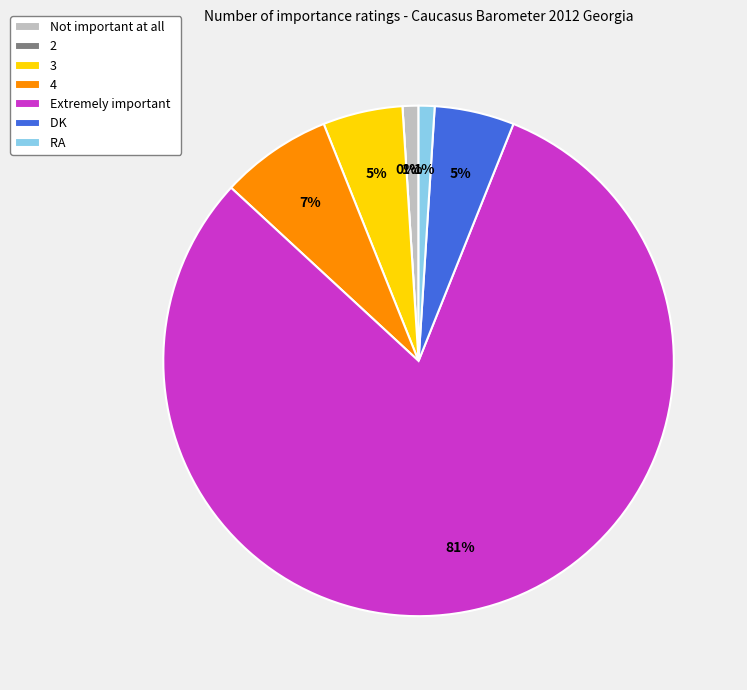

What percentage is the Extremely important slice, to the nearest percent?

81%